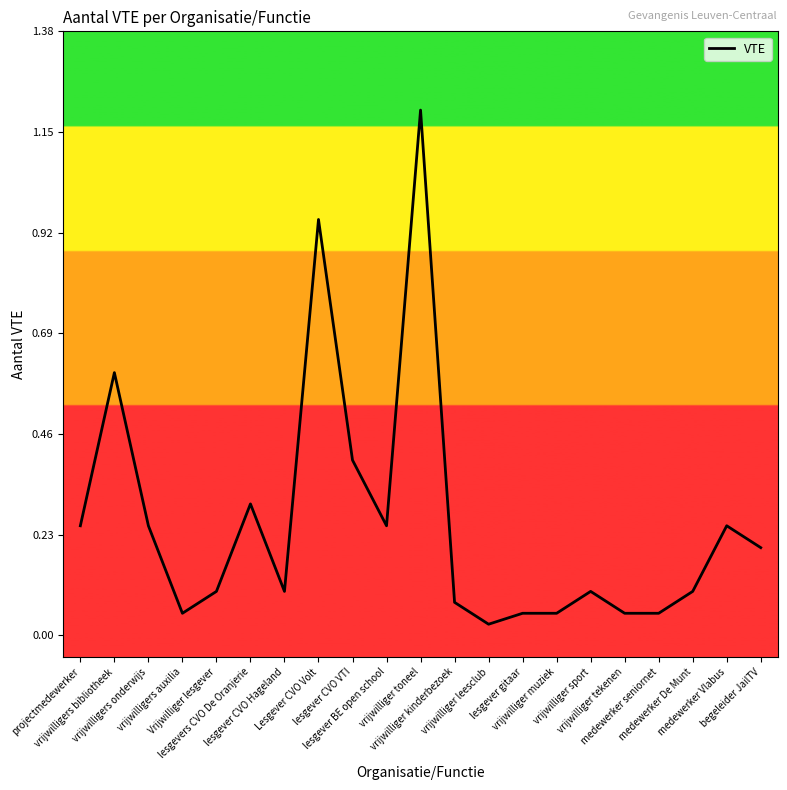

What is the difference between the maximum and minimum values?

1.2